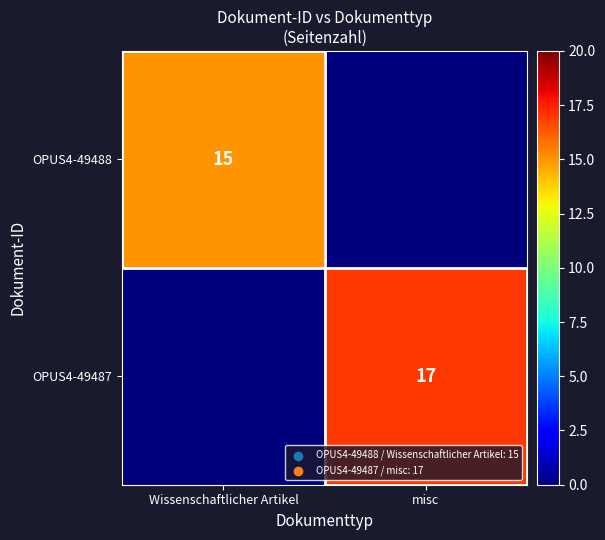

Is it true that OPUS4-49487 equals 17 at misc?

True